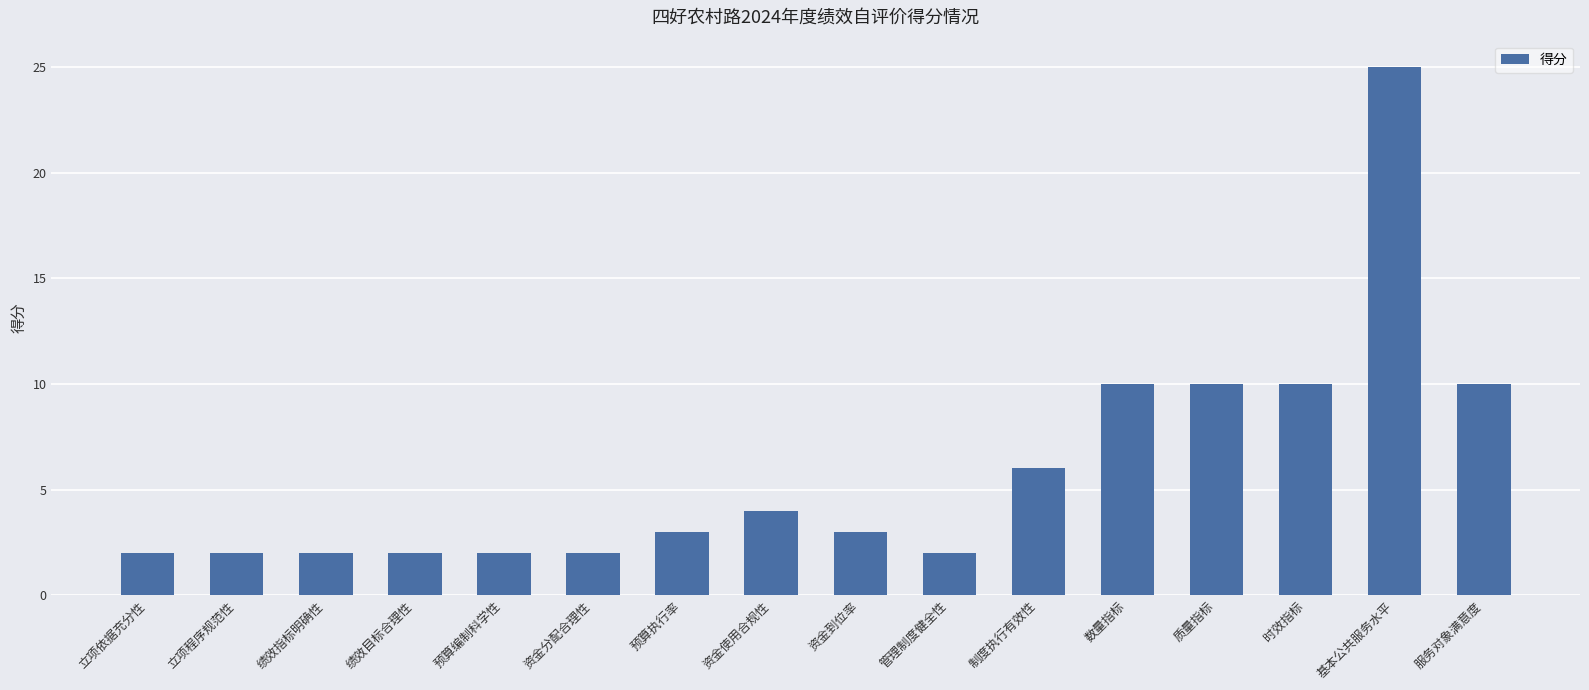

True or false: the data shows 2.0 at 立项程序规范性.

True